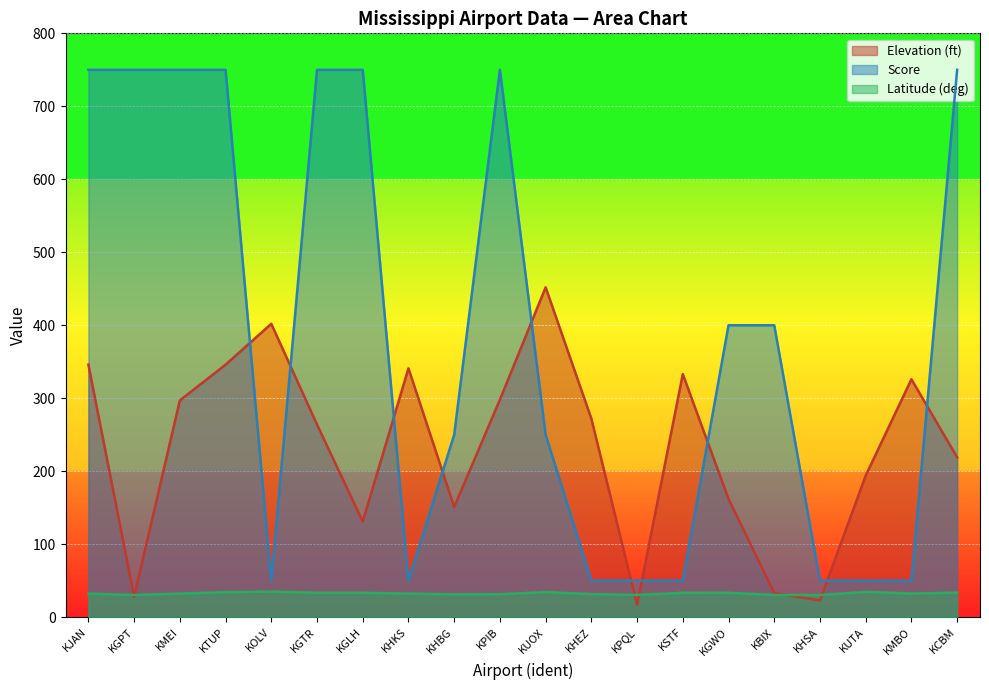

List the series in order of their overall mean, lowest first.

Latitude (deg), Elevation (ft), Score